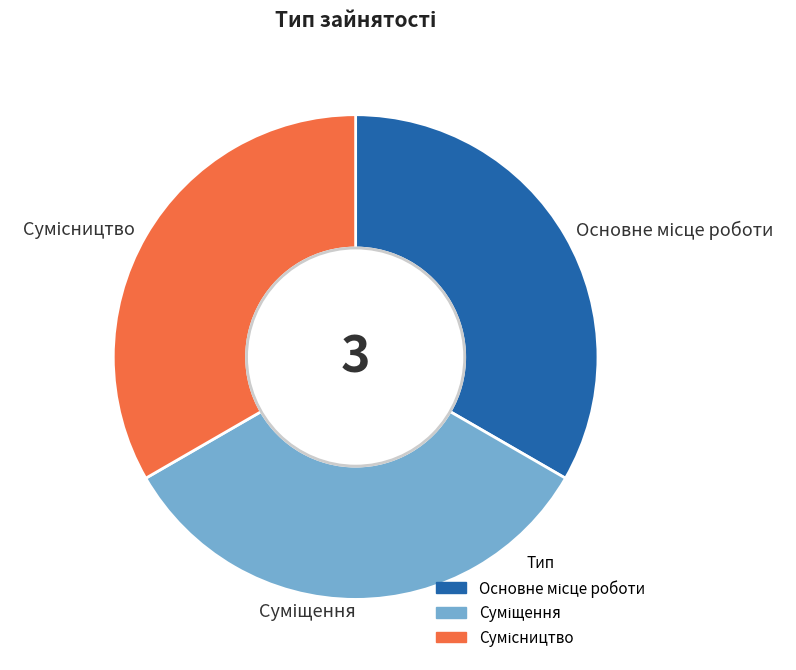

Is there any slice that represents more than half of the pie?

No